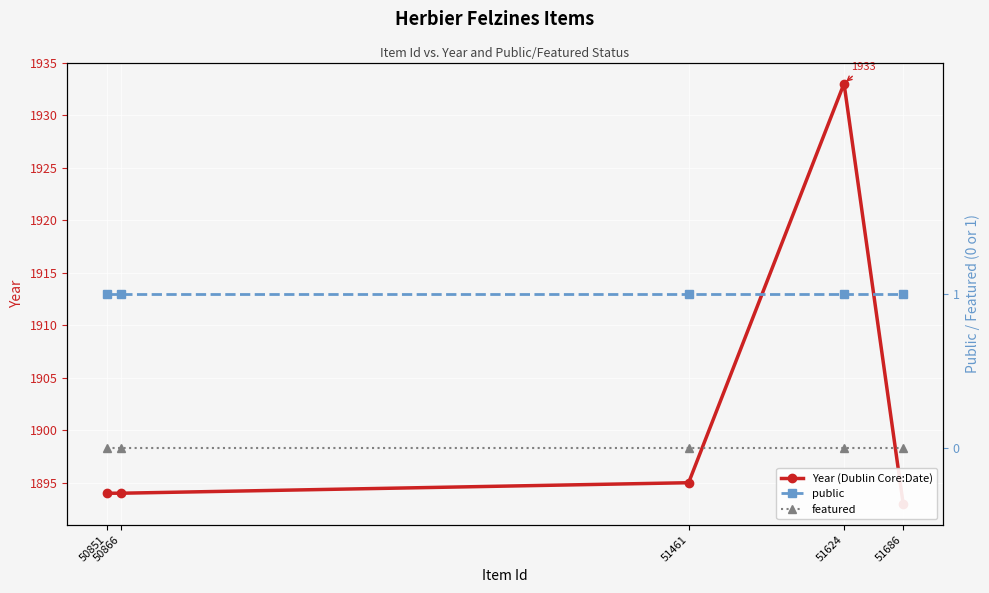

What is the sum of all Year (Dublin Core:Date) values?

9509